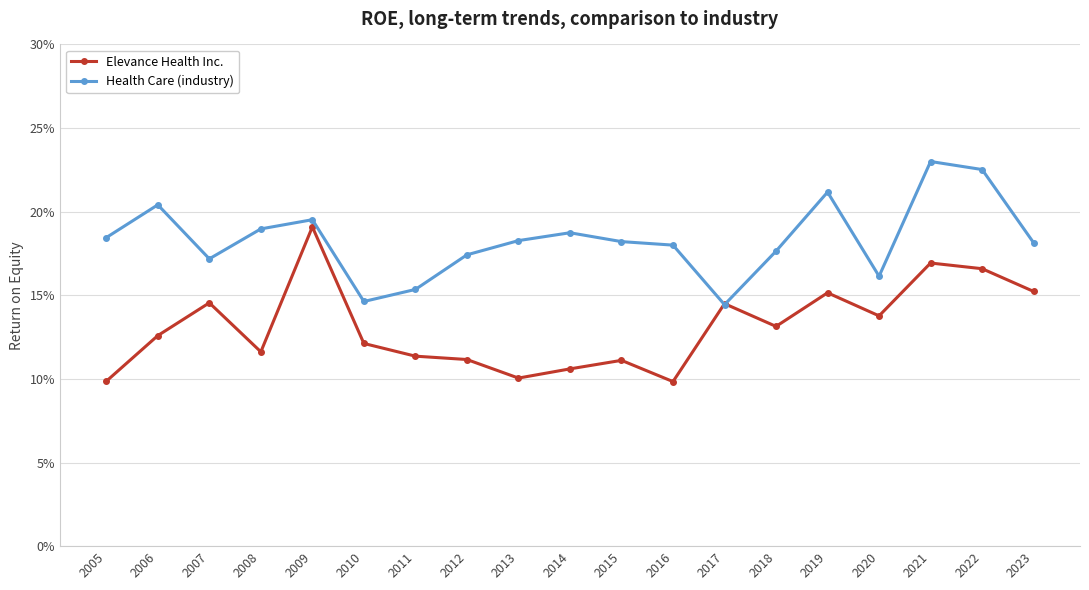

Which category has the lowest value across all series?

2016